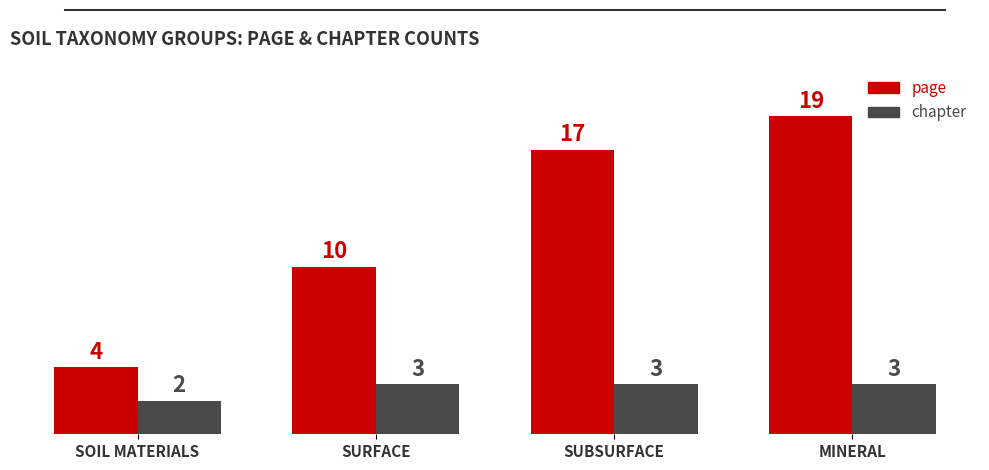

What is the label of the 4th bar from the right?

SOIL MATERIALS